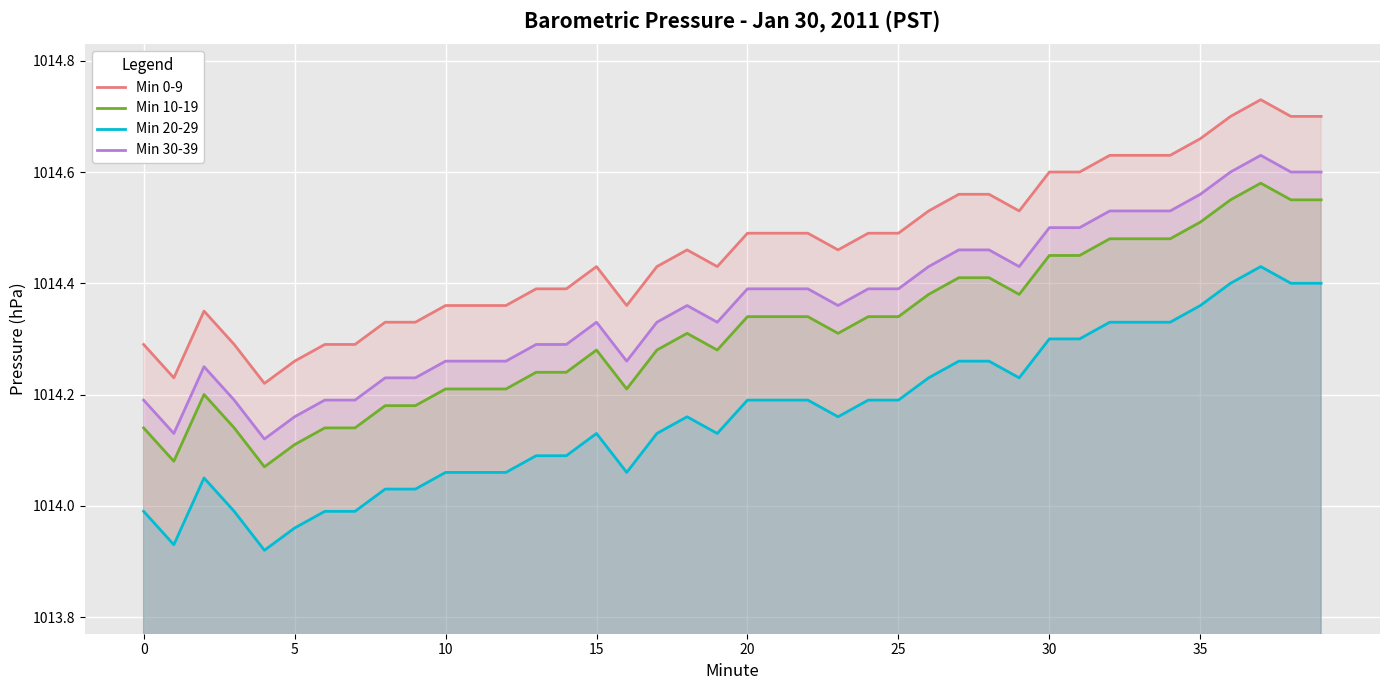

Reading right to left, list all the values displayed in this chart.

Min 0-9: 1014.7	1014.7	1014.7	1014.7	1014.7	1014.6	1014.6	1014.6	1014.6	1014.6	1014.5	1014.6	1014.6	1014.5	1014.5	1014.5	1014.5	1014.5	1014.5	1014.5	1014.4	1014.5	1014.4	1014.4	1014.4	1014.4	1014.4	1014.4	1014.4	1014.4	1014.3	1014.3	1014.3	1014.3	1014.3	1014.2	1014.3	1014.4	1014.2	1014.3
Min 10-19: 1014.6	1014.6	1014.6	1014.6	1014.5	1014.5	1014.5	1014.5	1014.5	1014.5	1014.4	1014.4	1014.4	1014.4	1014.3	1014.3	1014.3	1014.3	1014.3	1014.3	1014.3	1014.3	1014.3	1014.2	1014.3	1014.2	1014.2	1014.2	1014.2	1014.2	1014.2	1014.2	1014.1	1014.1	1014.1	1014.1	1014.1	1014.2	1014.1	1014.1
Min 20-29: 1014.4	1014.4	1014.4	1014.4	1014.4	1014.3	1014.3	1014.3	1014.3	1014.3	1014.2	1014.3	1014.3	1014.2	1014.2	1014.2	1014.2	1014.2	1014.2	1014.2	1014.1	1014.2	1014.1	1014.1	1014.1	1014.1	1014.1	1014.1	1014.1	1014.1	1014.0	1014.0	1014.0	1014.0	1014.0	1013.9	1014.0	1014.1	1013.9	1014.0
Min 30-39: 1014.6	1014.6	1014.6	1014.6	1014.6	1014.5	1014.5	1014.5	1014.5	1014.5	1014.4	1014.5	1014.5	1014.4	1014.4	1014.4	1014.4	1014.4	1014.4	1014.4	1014.3	1014.4	1014.3	1014.3	1014.3	1014.3	1014.3	1014.3	1014.3	1014.3	1014.2	1014.2	1014.2	1014.2	1014.2	1014.1	1014.2	1014.2	1014.1	1014.2